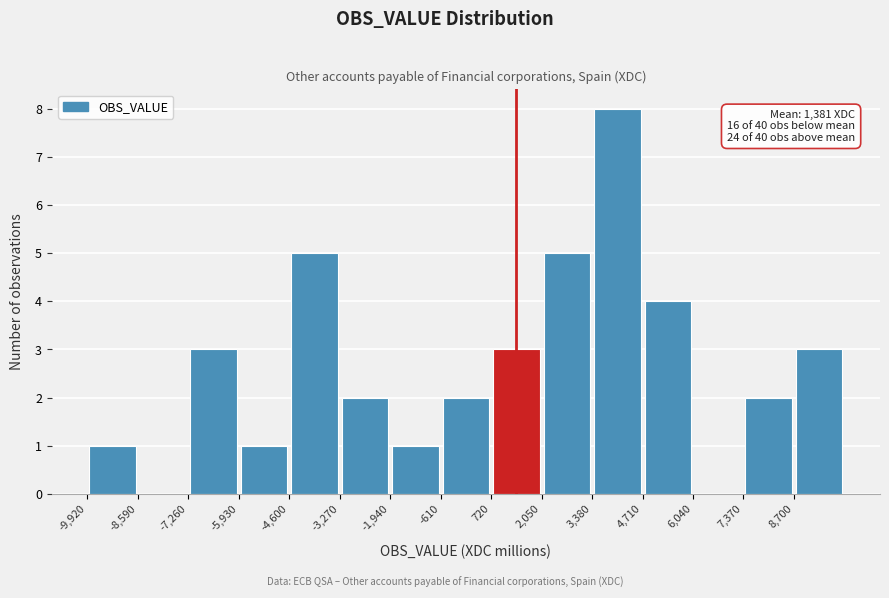

Over which range of the x-axis is the bar tallest?

3400 to 4800